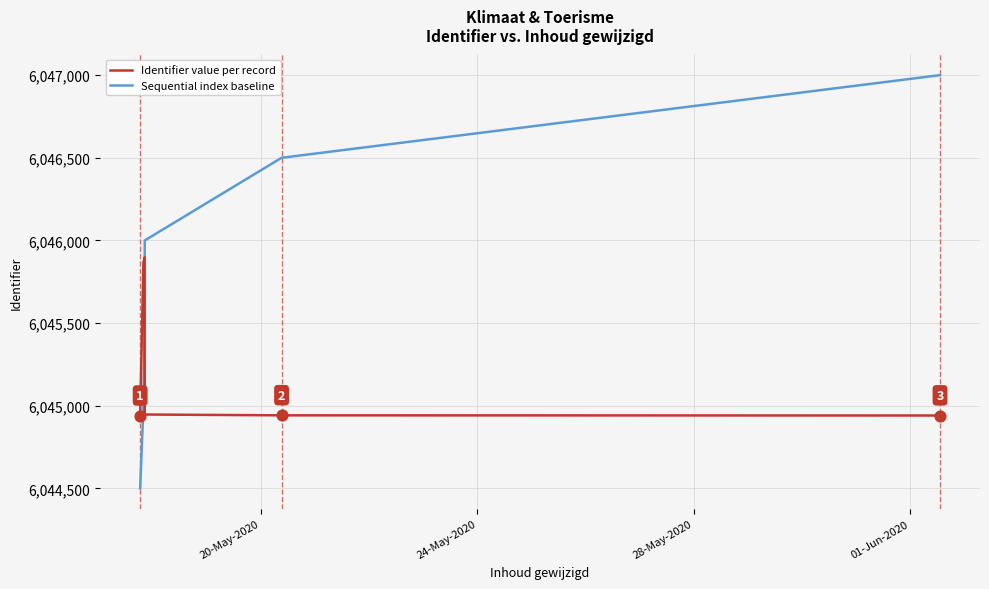

Which series has the widest spread of values?

Sequential index baseline